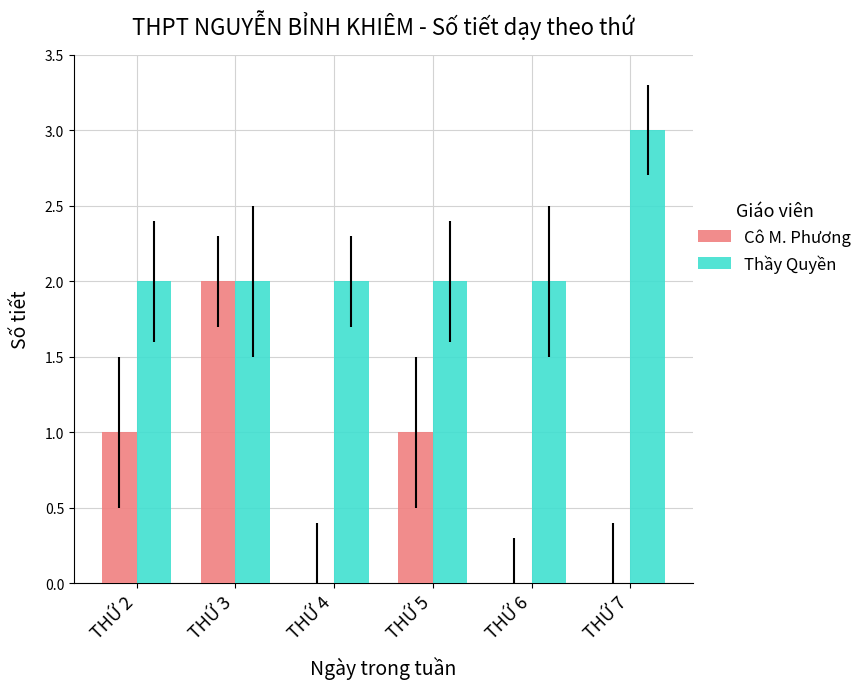

What is the sum of all Thầy Quyền values?

13